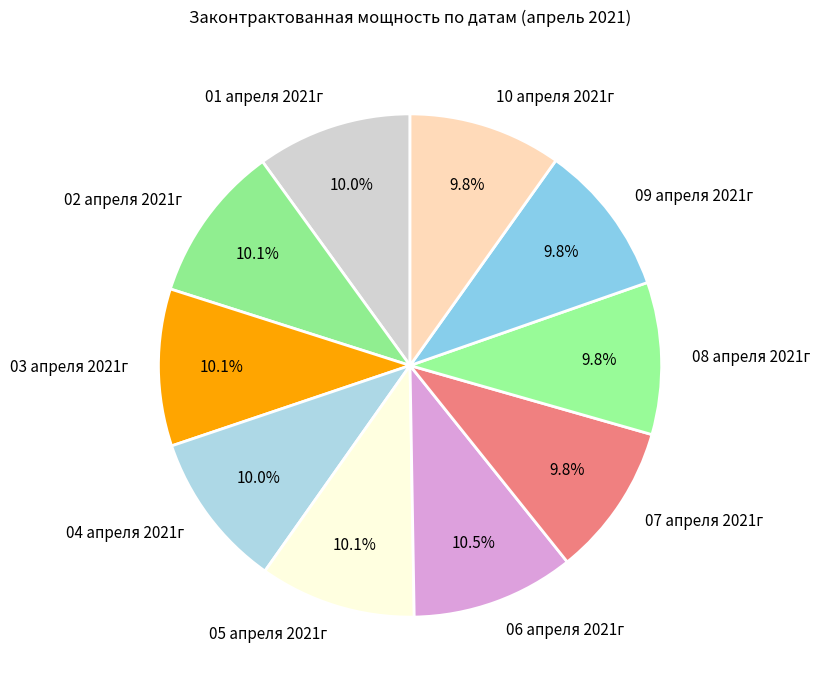

Is 08 апреля 2021г the majority of the pie?

No